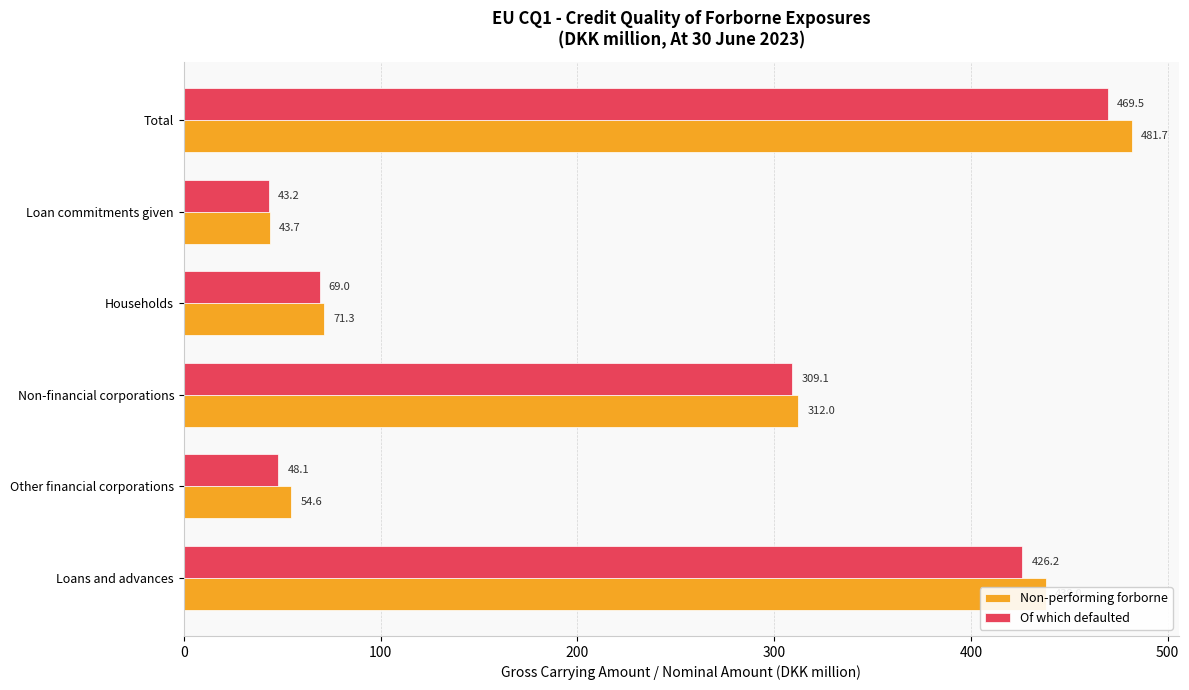

Is it true that Of which defaulted equals 309.1 at Non-financial corporations?

True